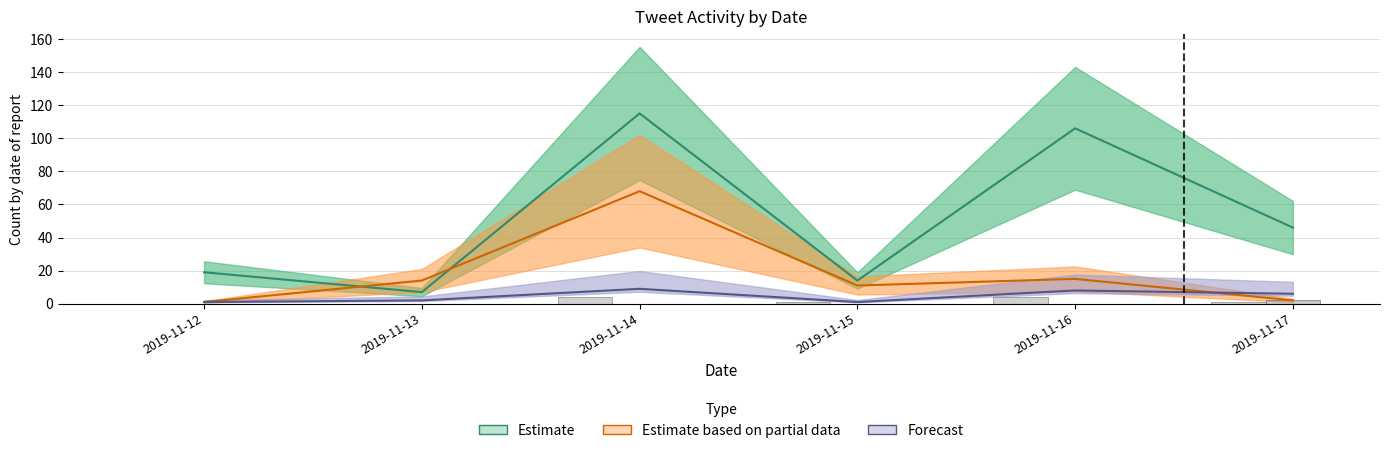

Count the number of categories in the chart.

6